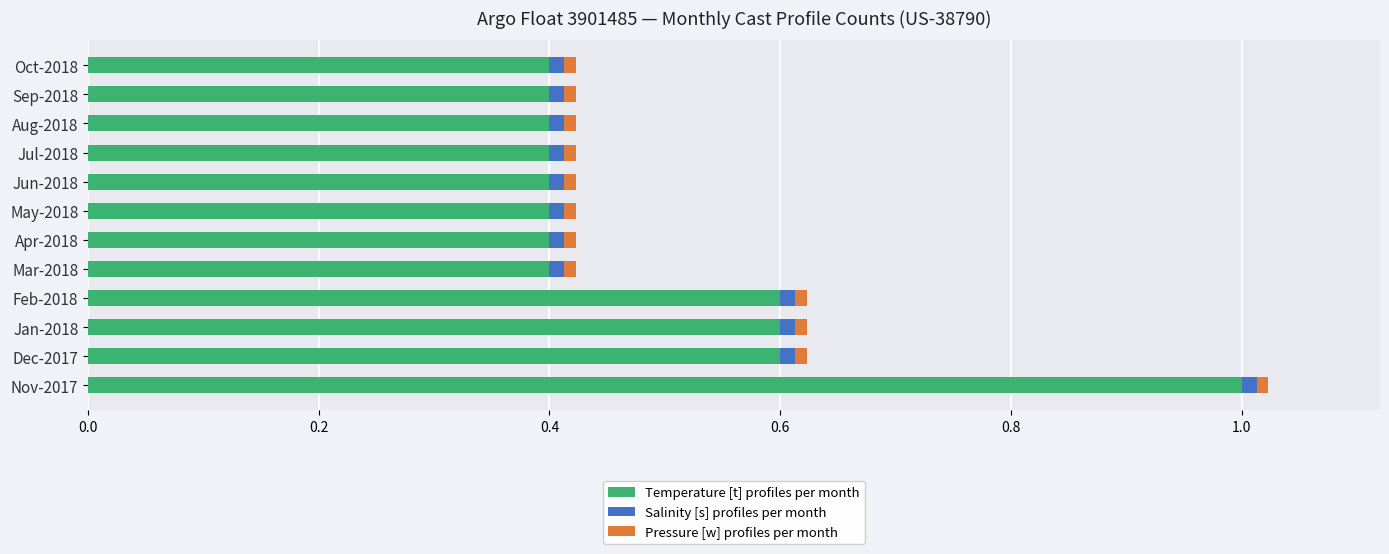

The Temperature [t] profiles per month series shows 0.6 at Jun-2018. True or false?

False